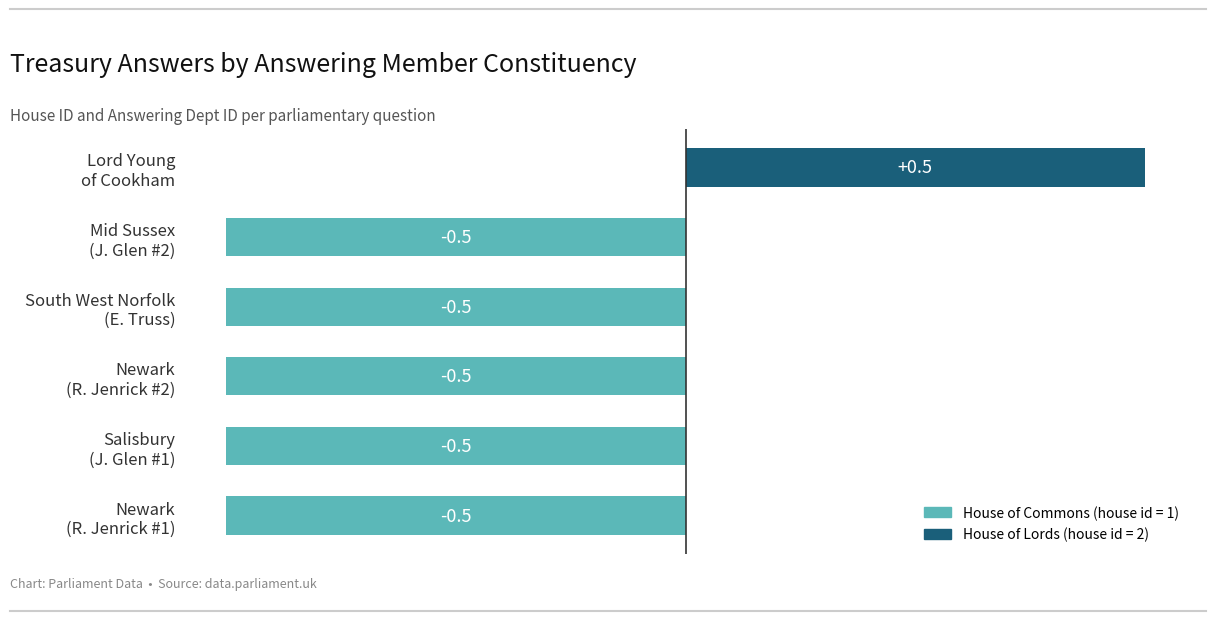

What is the average value?

-0.3